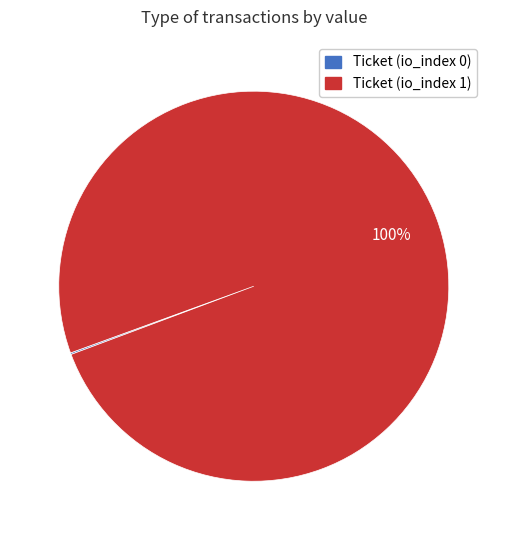

Is it true that Ticket (io_index 1) is 100% of the pie?

True